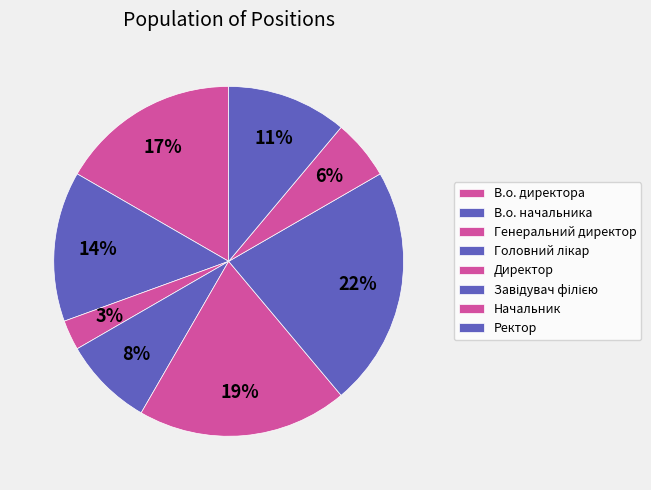

Does Завідувач філією account for over 50% of the chart?

No